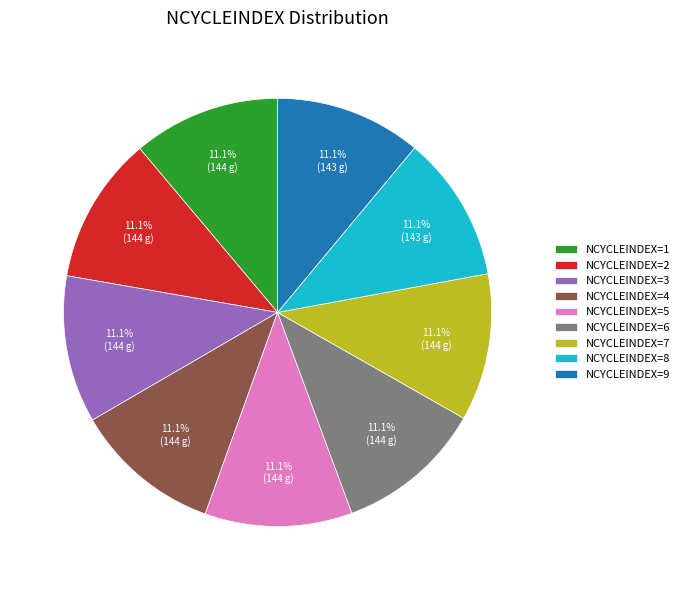

Approximately how many times larger is the value at NCYCLEINDEX=9 compared to NCYCLEINDEX=7?

1.0